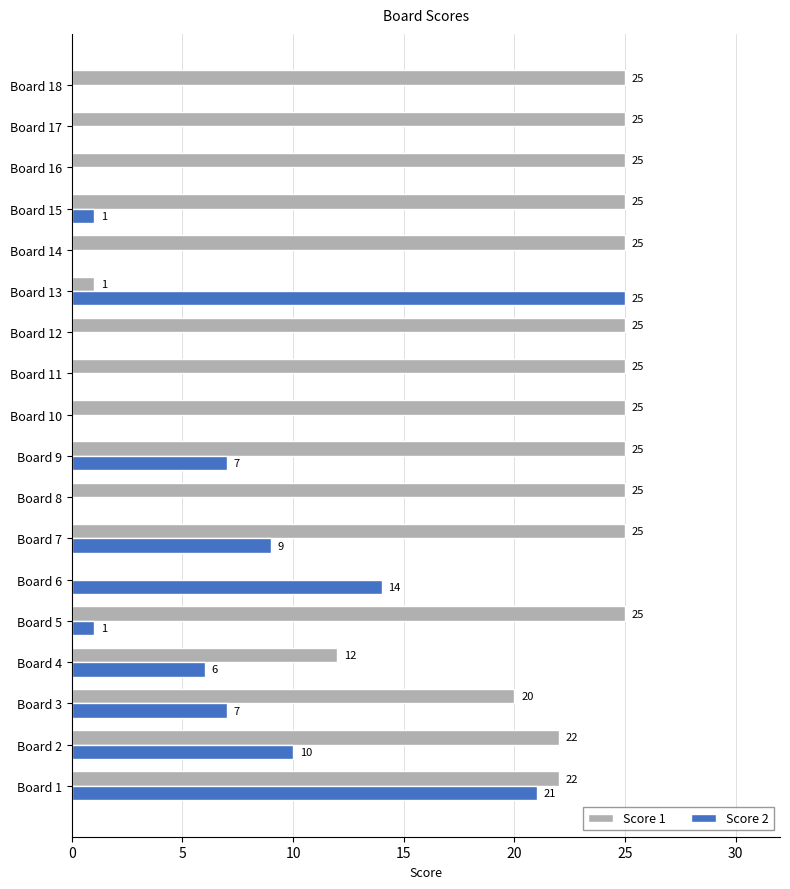

What are all the series names shown in the legend?

Score 1, Score 2